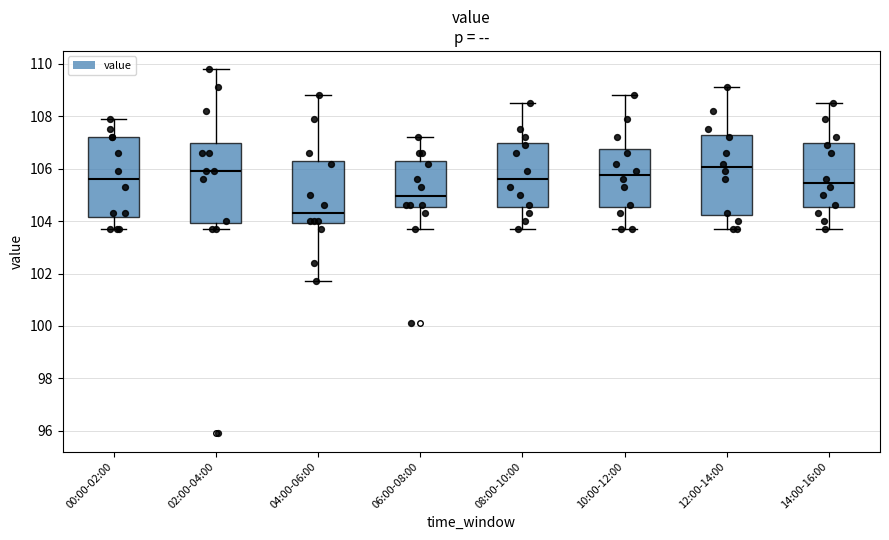

Where does the lower whisker of the box for 06:00-08:00 end on the y-axis? The values are not printed on the chart, so give them approximately, as read against the axis.

103.8